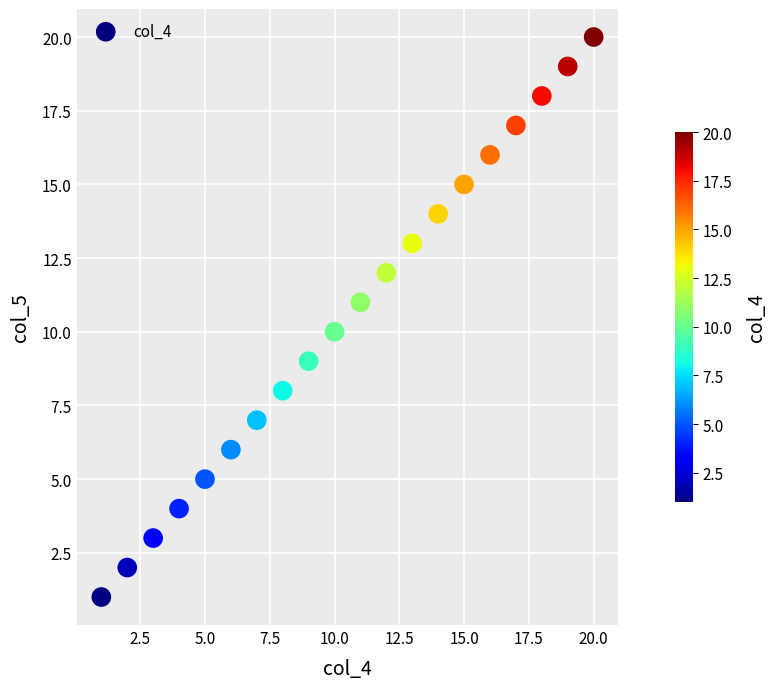

What is the range of Y values (max minus min)?

19